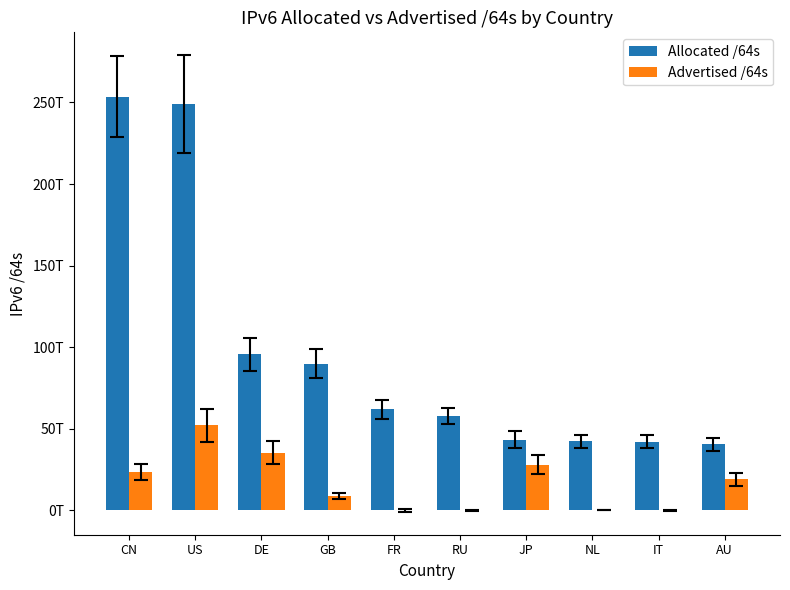

Does the chart contain stacked bars?

No